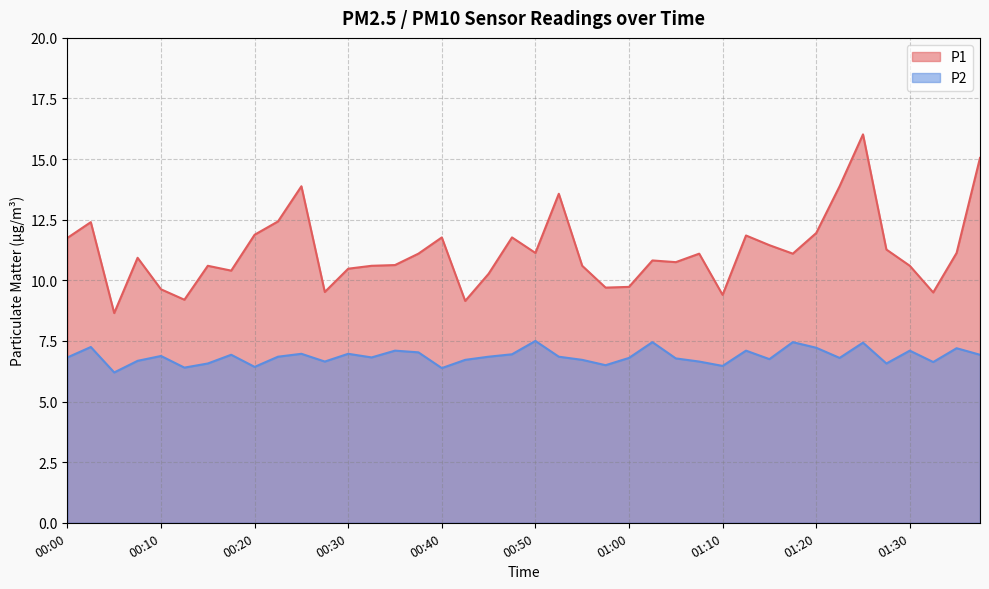

True or false: P2 has a value of 2.9 at 01:30.

False